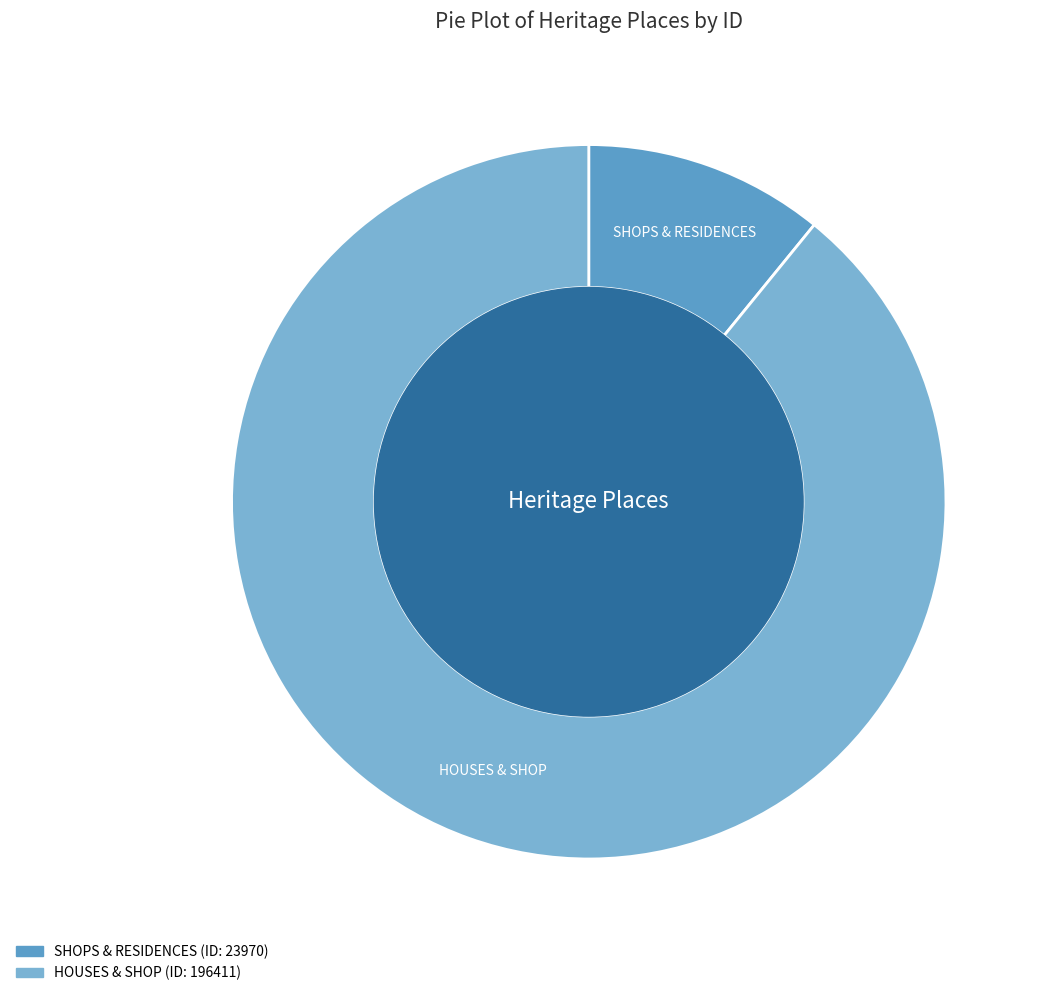

Does any single category account for the majority?

Yes